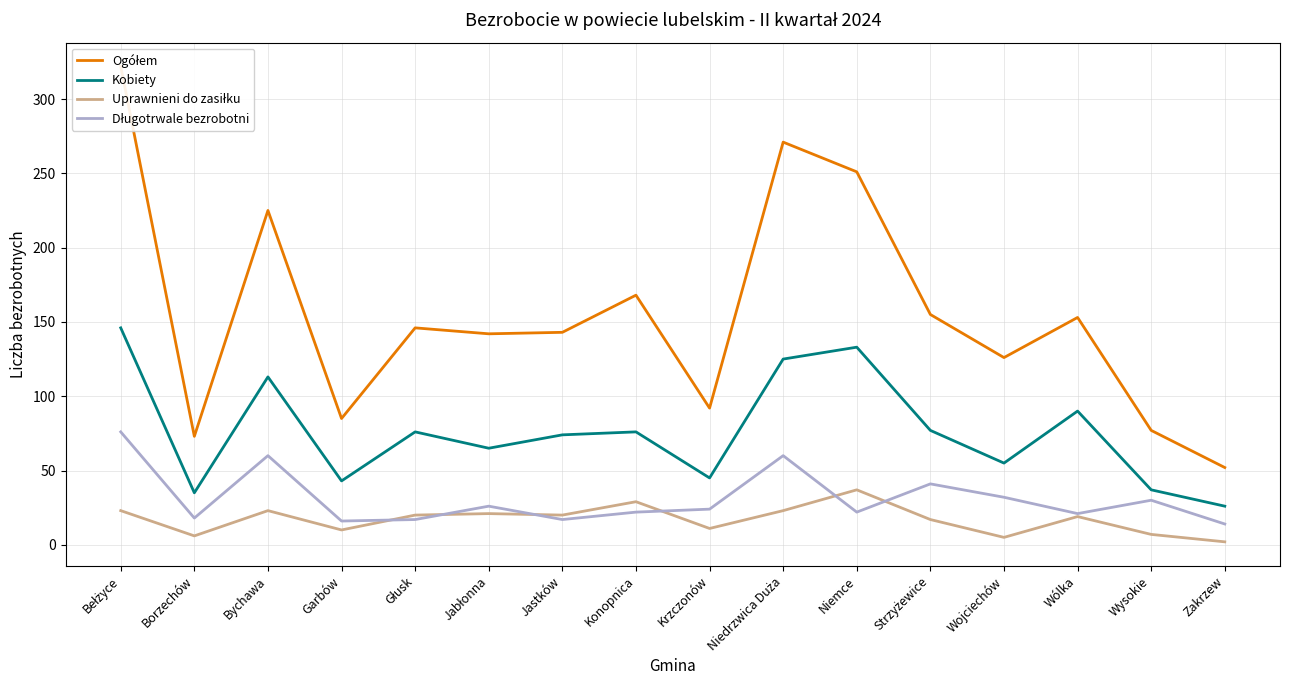

What is the label of the 8th point from the left?

Konopnica